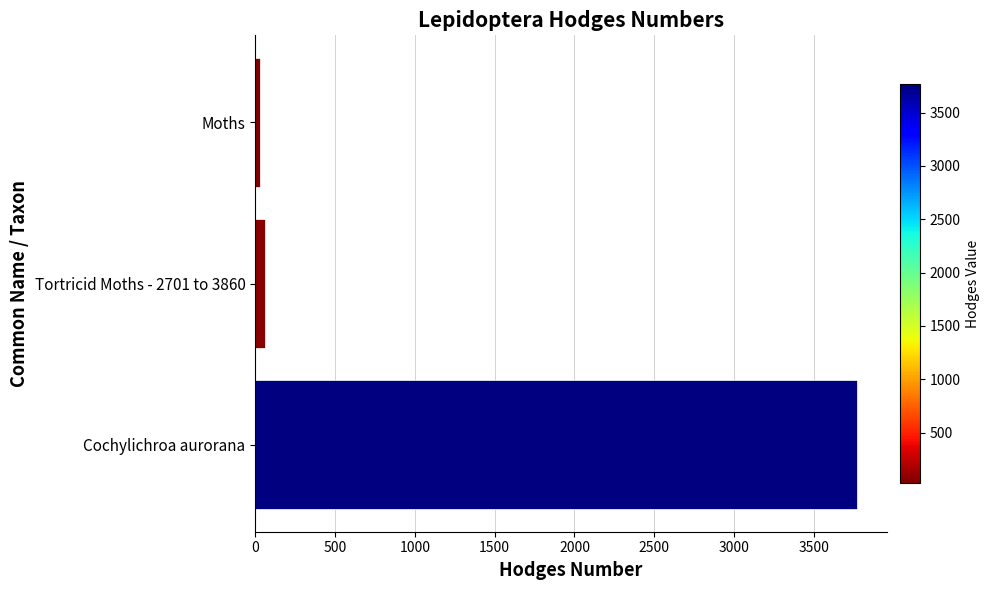

What is the minimum value shown in the chart?

29.0